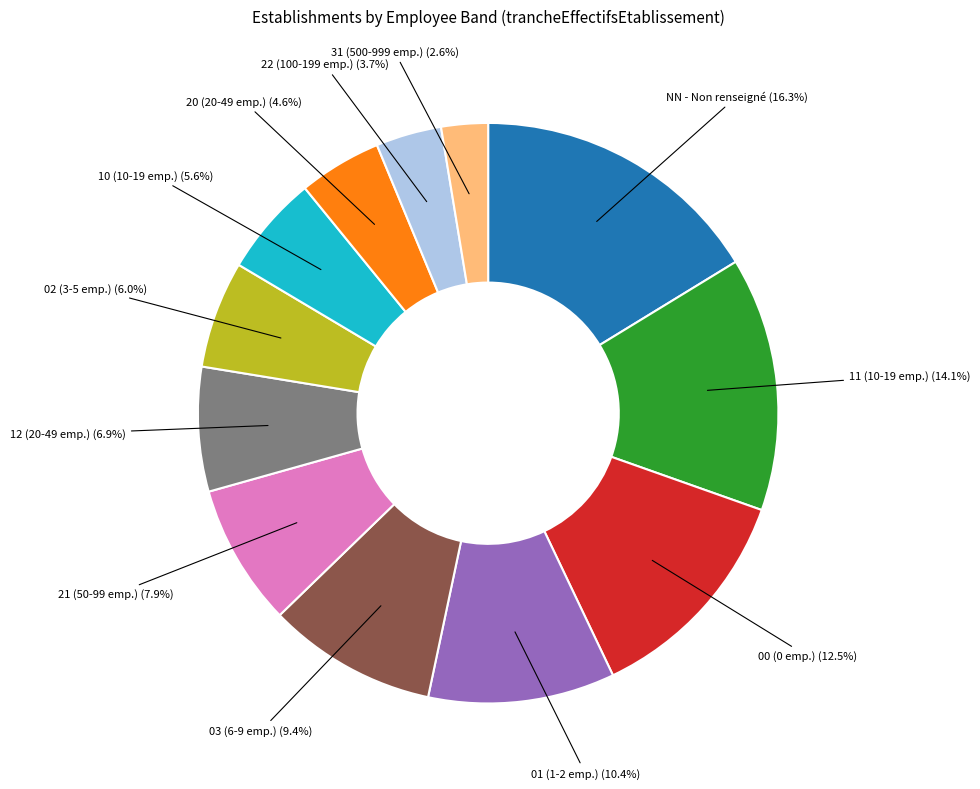

To the nearest percent, what is the difference between the largest and smallest slice percentages?

14%